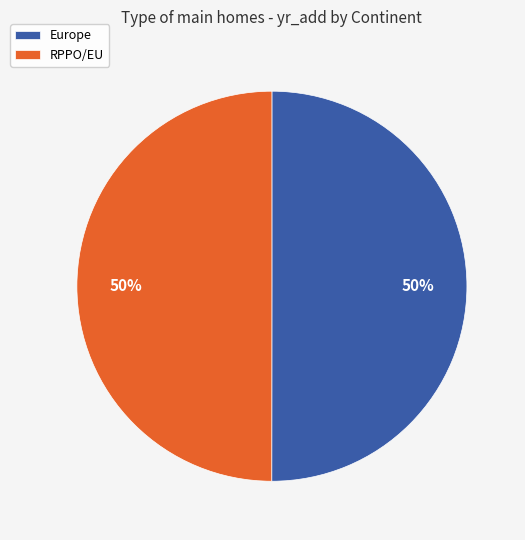

To the nearest percent, what portion does Europe represent?

50%